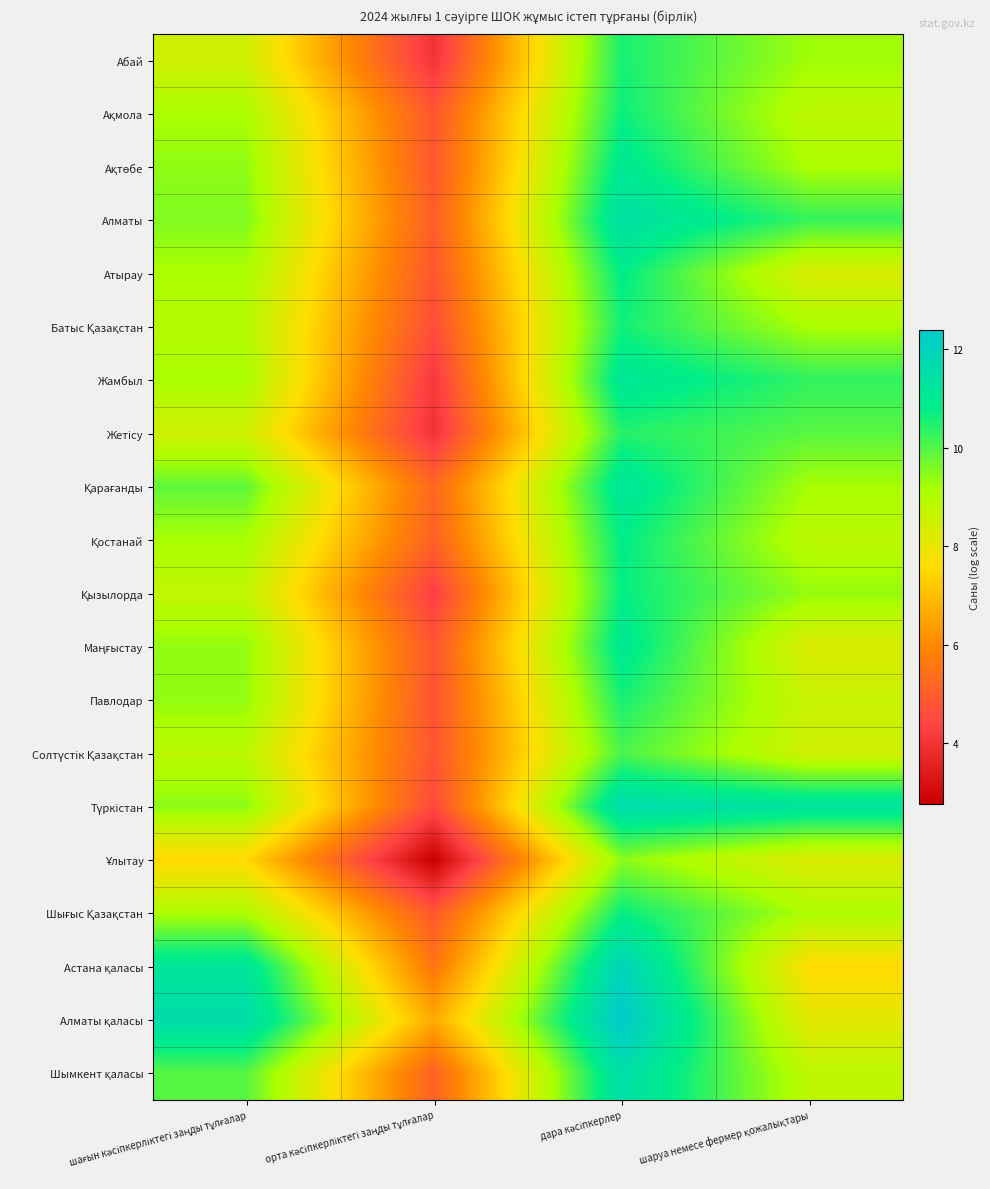

At how many categories does at least one series exceed 7?

3